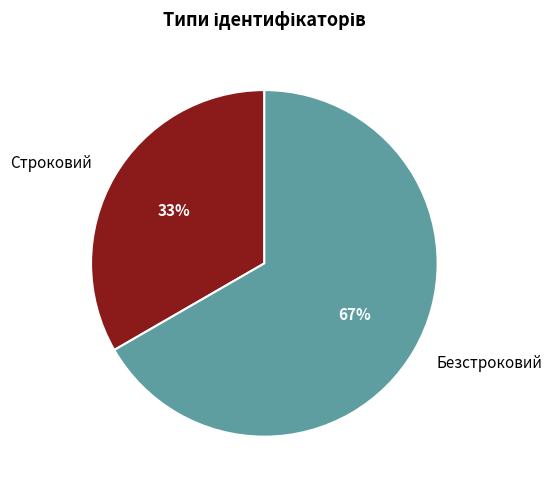

Which slice represents more than half of the pie?

Безстроковий